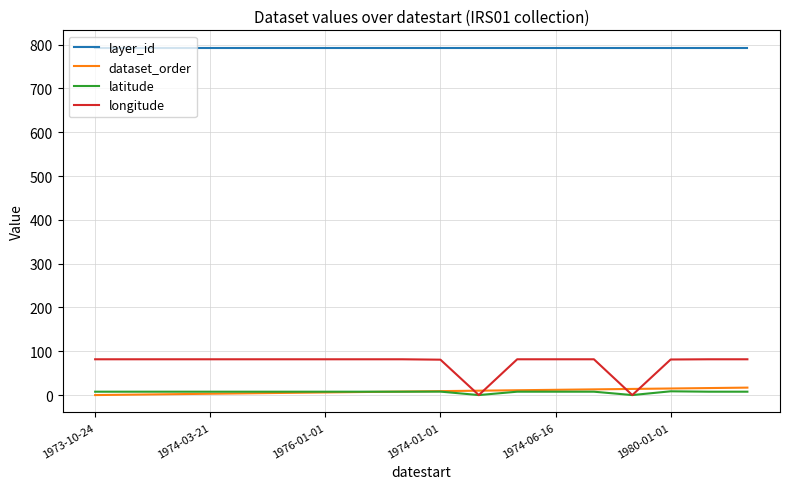

What is the maximum value shown in the chart?

793.0